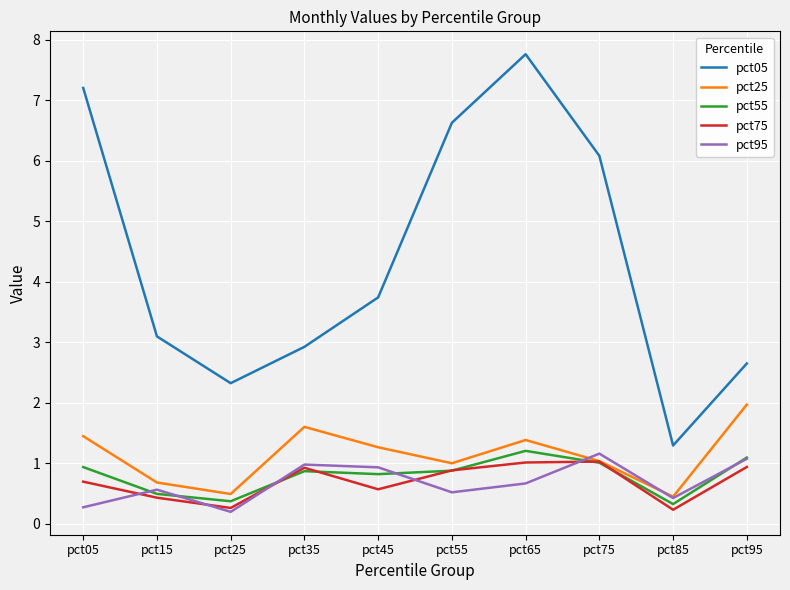

How many lines are shown in the chart?

5